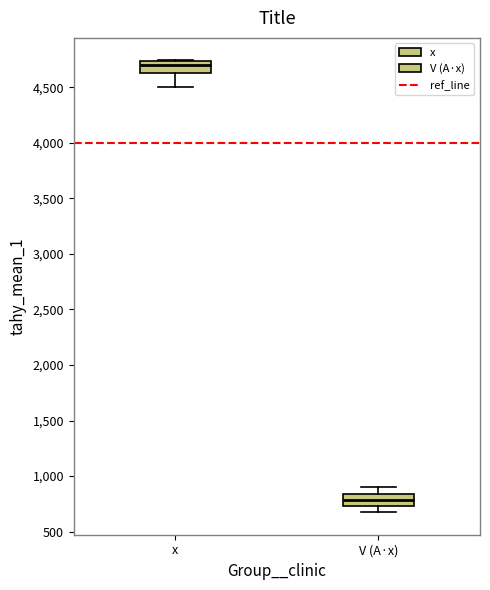

Where does the median line of the box for V (A·x) sit on the y-axis? The values are not printed on the chart, so give them approximately, as read against the axis.

800